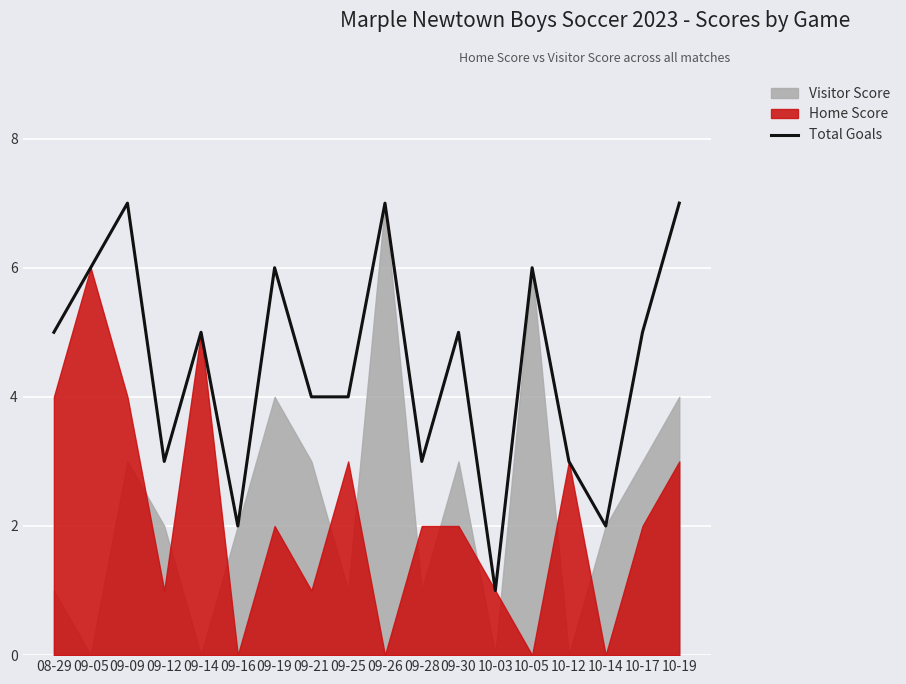

At which category does the data reach its first local valley?

09-12